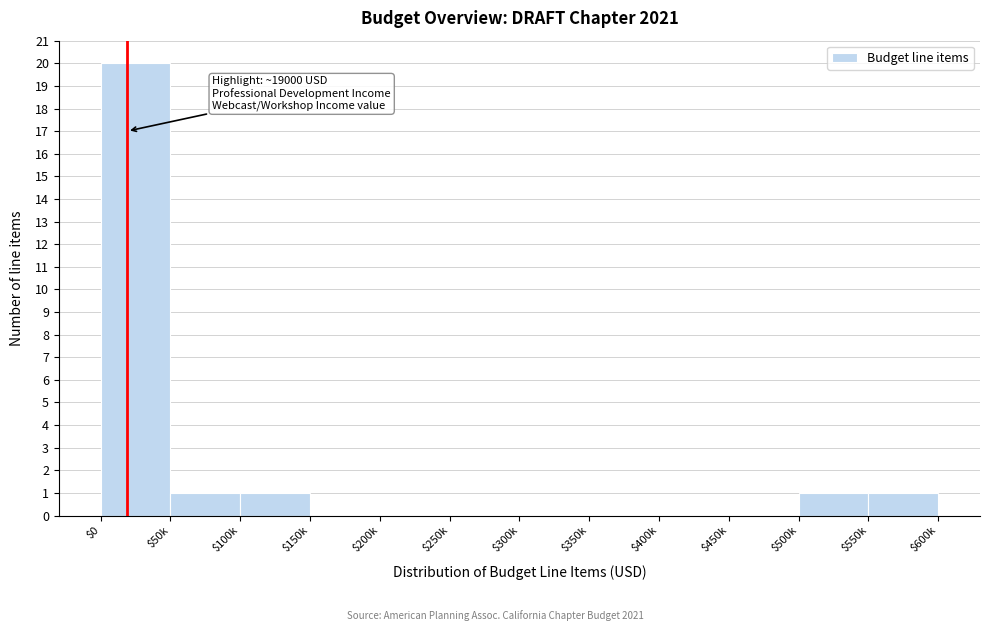

What is the sum of all values?

24